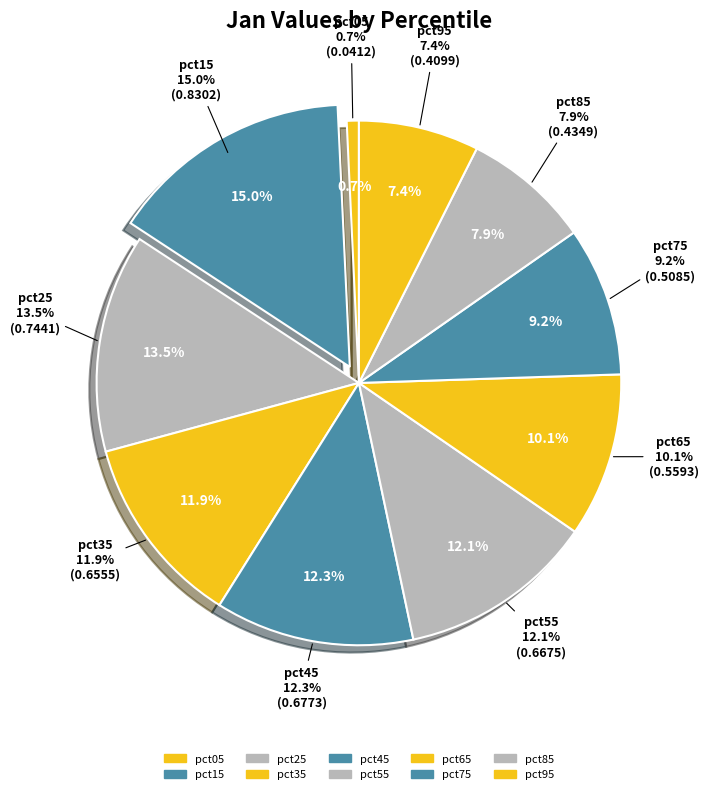

What is the total percentage of pct45 and pct75?

21.4%